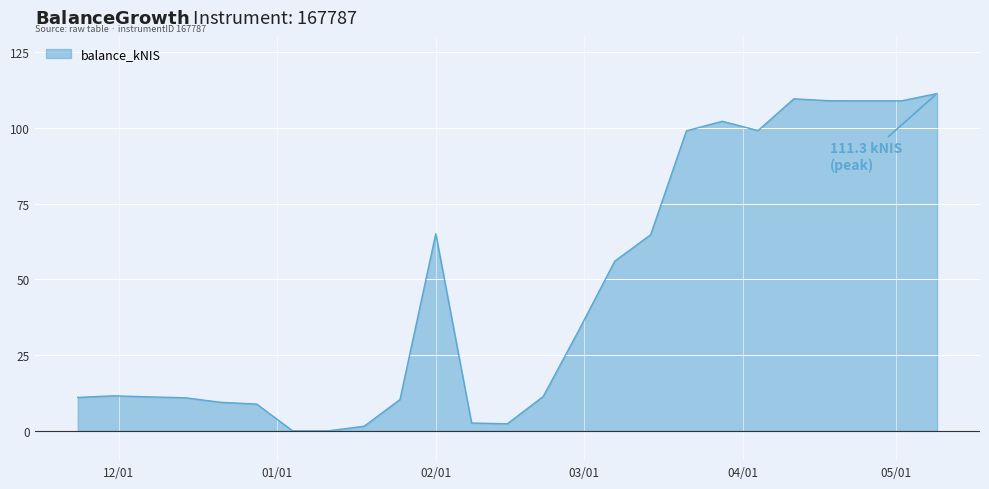

What is the maximum value shown in the chart?

111.3